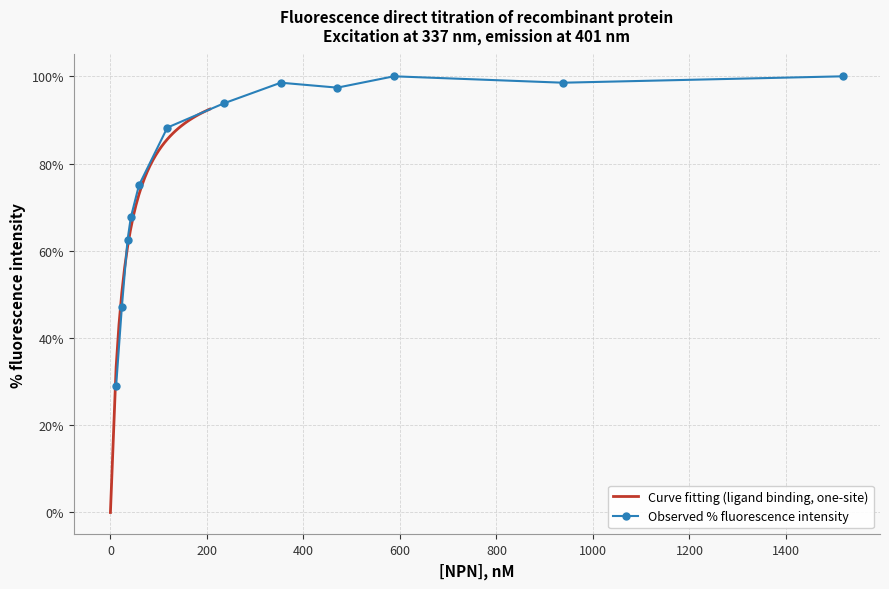

What is the average value?

76.4